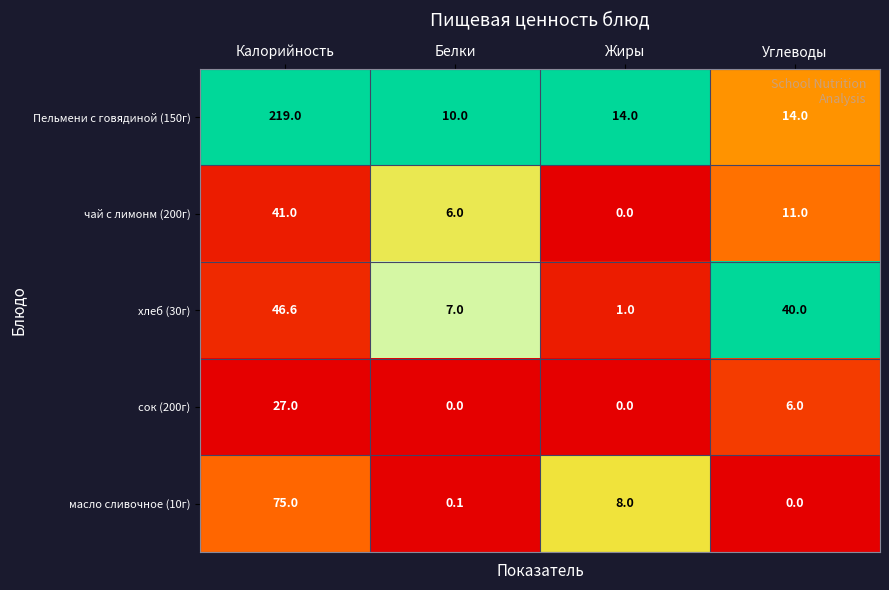

Reading right to left, extract all data points from this chart.

Пельмени с говядиной (150г): Углеводы=14.0	Жиры=14.0	Белки=10.0	Калорийность=219.0
чай с лимонм (200г): Углеводы=11.0	Жиры=0.0	Белки=6.0	Калорийность=41.0
хлеб (30г): Углеводы=40.0	Жиры=1.0	Белки=7.0	Калорийность=46.6
сок (200г): Углеводы=6.0	Жиры=0.0	Белки=0.0	Калорийность=27.0
масло сливочное (10г): Углеводы=0.0	Жиры=8.0	Белки=0.1	Калорийность=75.0